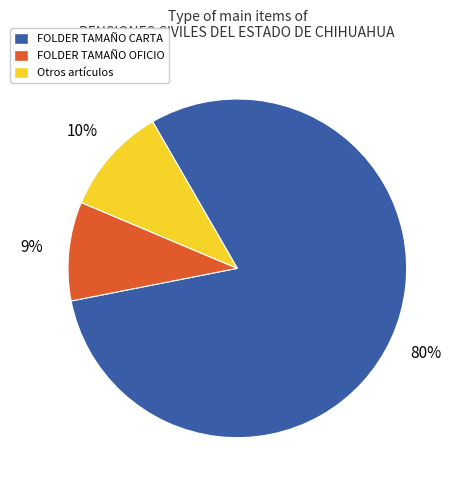

What percentage is the Otros artículos slice, to the nearest percent?

10%